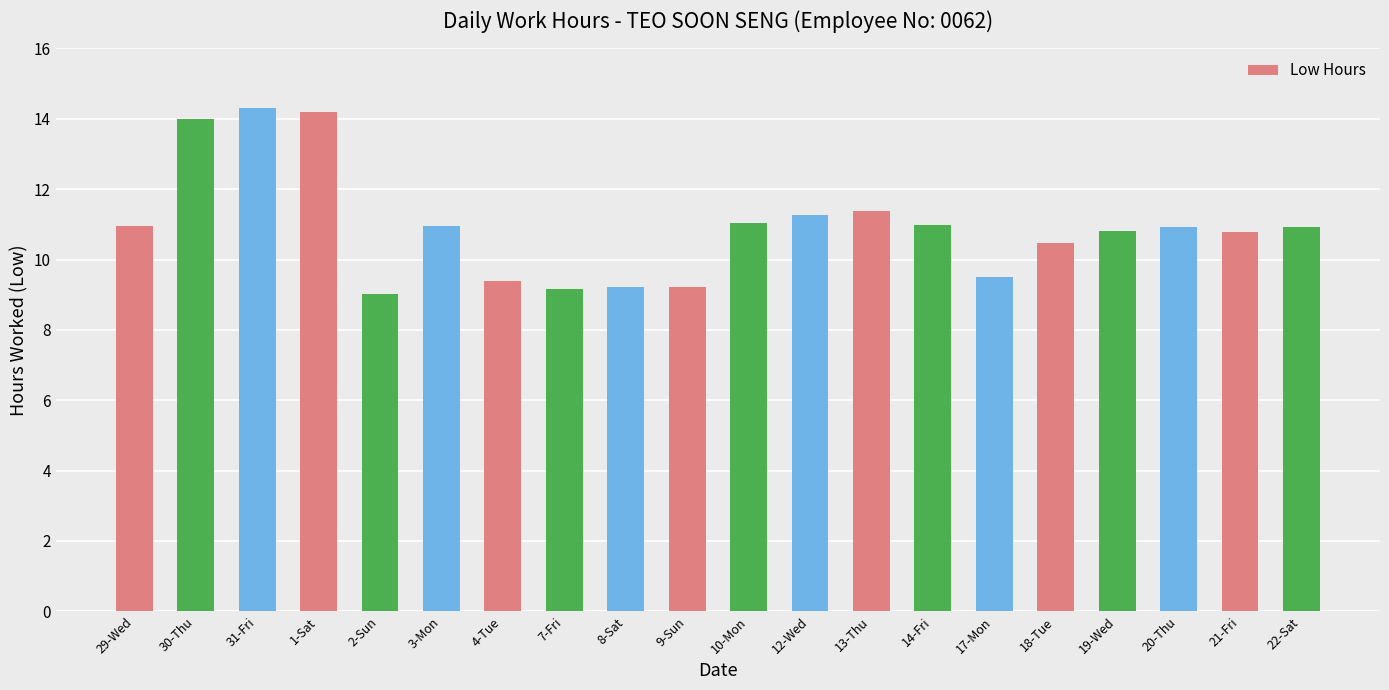

Count the number of categories in the chart.

20